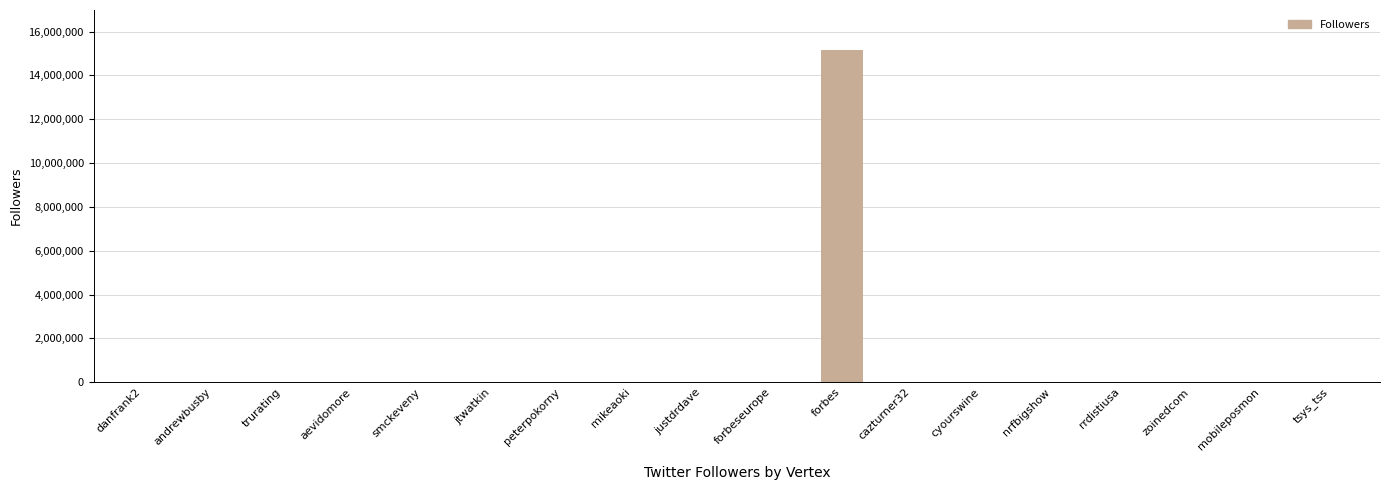

Read the value at trurating.

1113